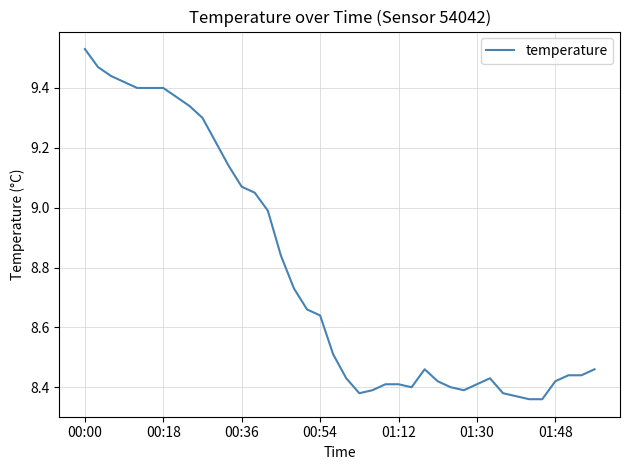

How many lines are shown in the chart?

1